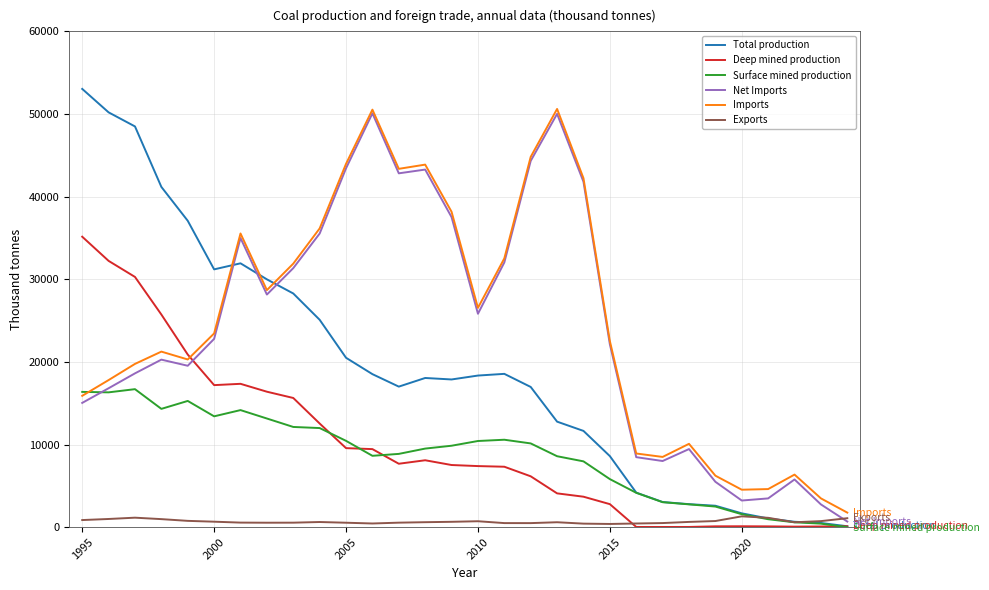

After their last crossing, which series has the higher values: Imports or Total production?

Imports